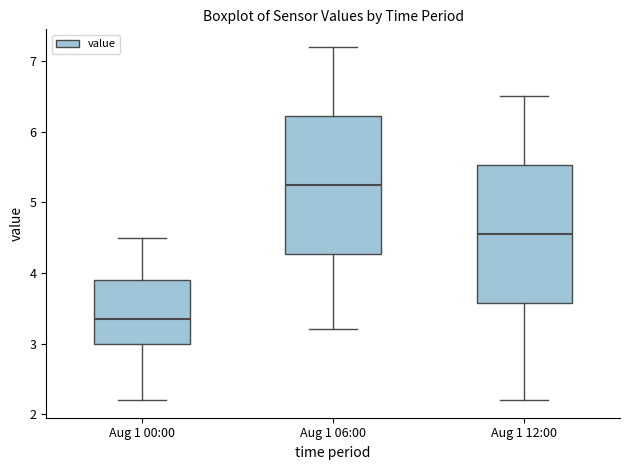

Reading left to right, read every box against the y-axis: the position of its median line, the range the box covers, and the ends of its whiskers. The values are not printed on the chart, so give them approximately, as read against the axis.

Aug 1 00:00: median 3.4, box 3.0 to 3.9, whiskers 2.2 to 4.5
Aug 1 06:00: median 5.3, box 4.3 to 6.2, whiskers 3.2 to 7.2
Aug 1 12:00: median 4.6, box 3.6 to 5.5, whiskers 2.2 to 6.5